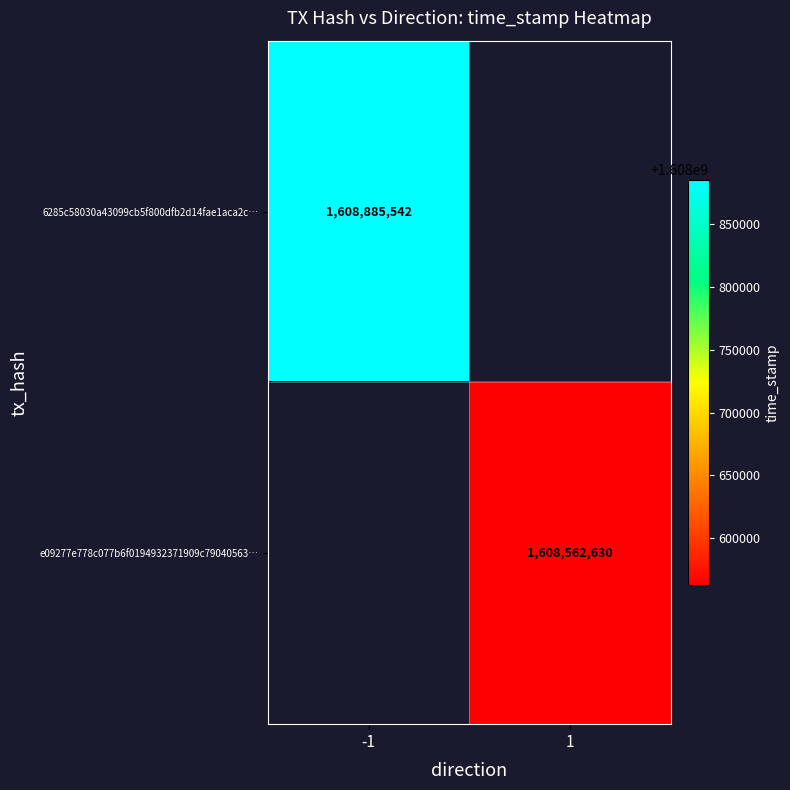

Is the value of e09277e778c077b6f0194932371909c79040563… at 1 greater than the value of 6285c58030a43099cb5f800dfb2d14fae1aca2c… at -1?

No